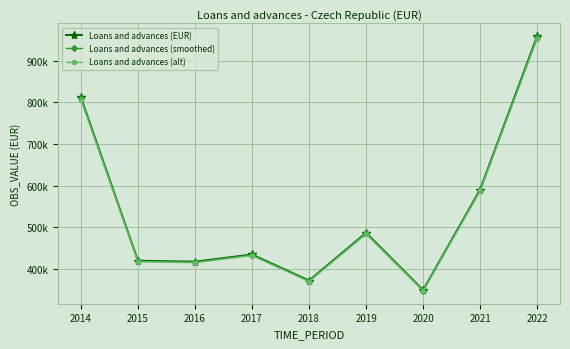

True or false: Loans and advances (smoothed) and Loans and advances (alt) cross at least once.

False